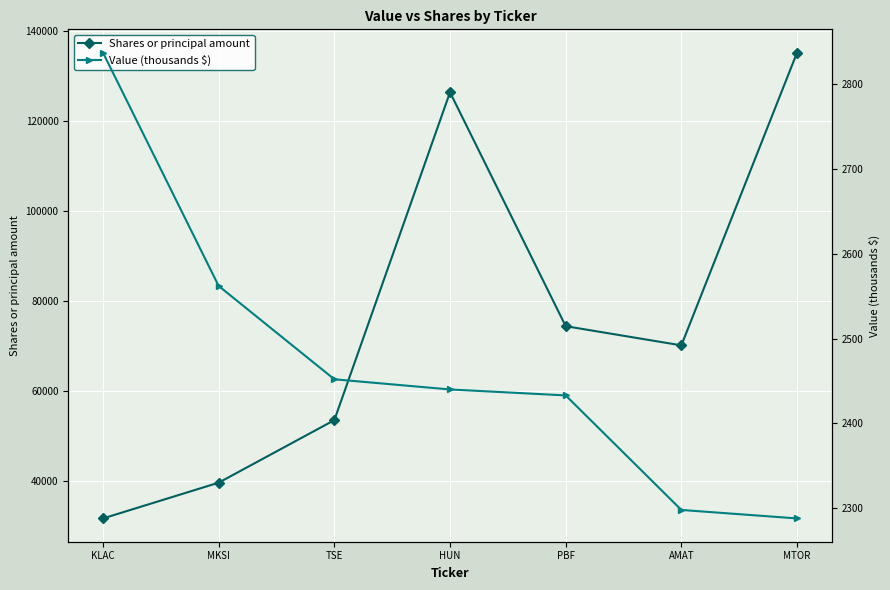

What is the difference between the second highest and minimum values in the Shares or principal amount series?

94775